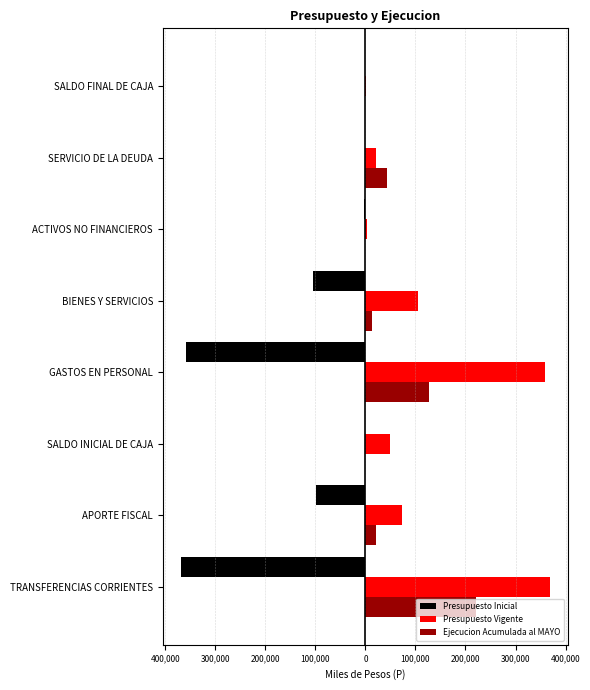

What is the value of the Presupuesto Vigente bar at the 5th from the left?

104489